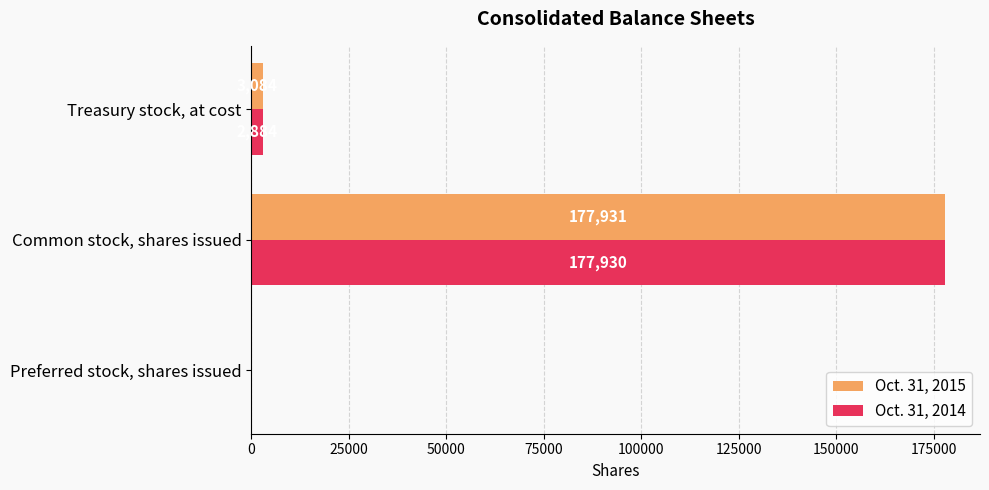

Where is Oct. 31, 2014 nearest to the value 88965?

Treasury stock, at cost